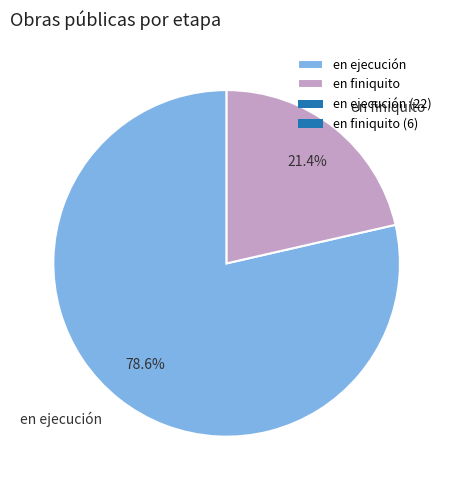

Is there a majority slice in this chart?

Yes